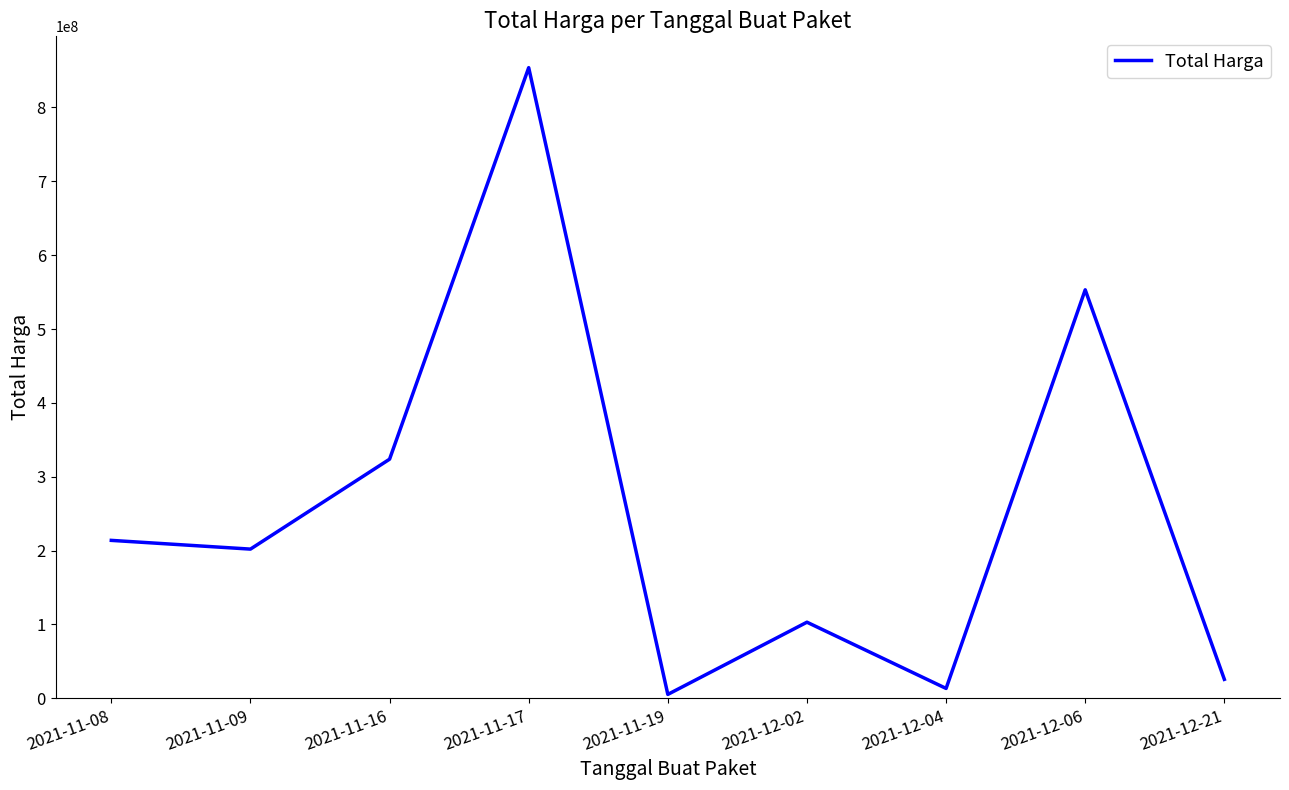

At which category does the data reach its first local valley?

2021-11-09